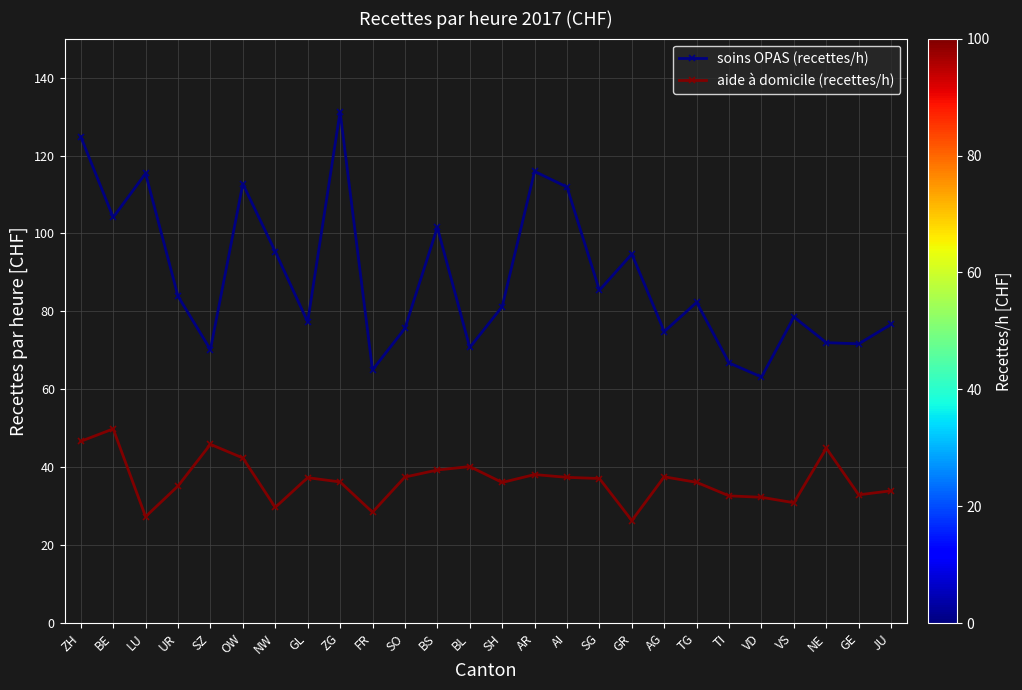

Rank the series by their maximum value, from highest to lowest.

soins OPAS (recettes/h), aide à domicile (recettes/h)